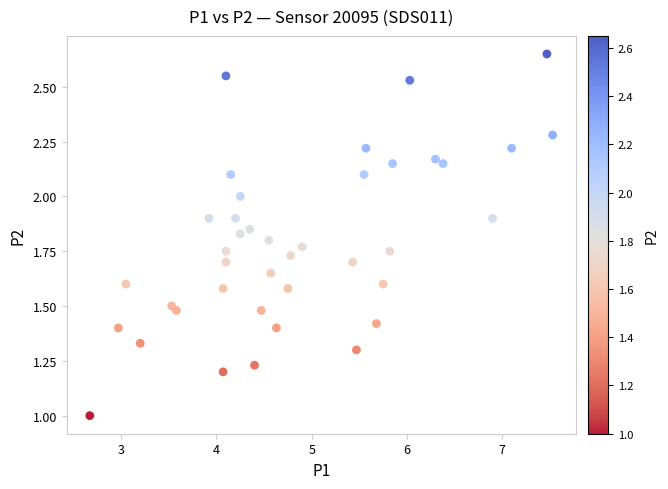

What is the range of X values (max minus min)?

4.9